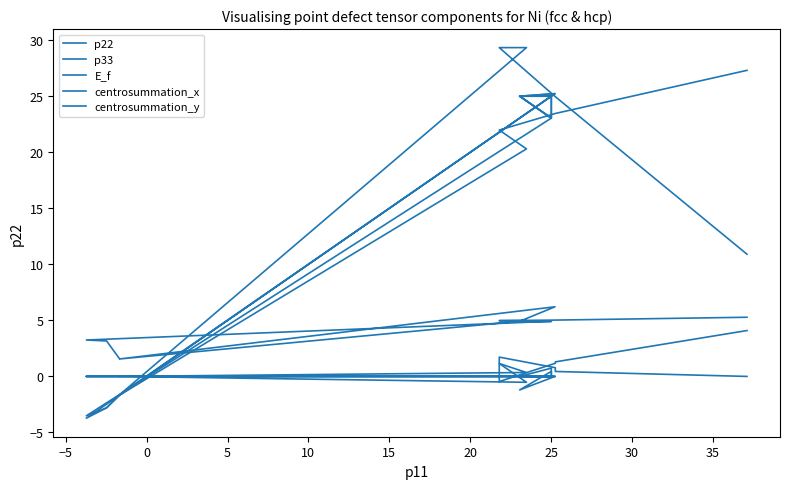

How many categories are shown in the chart?

17